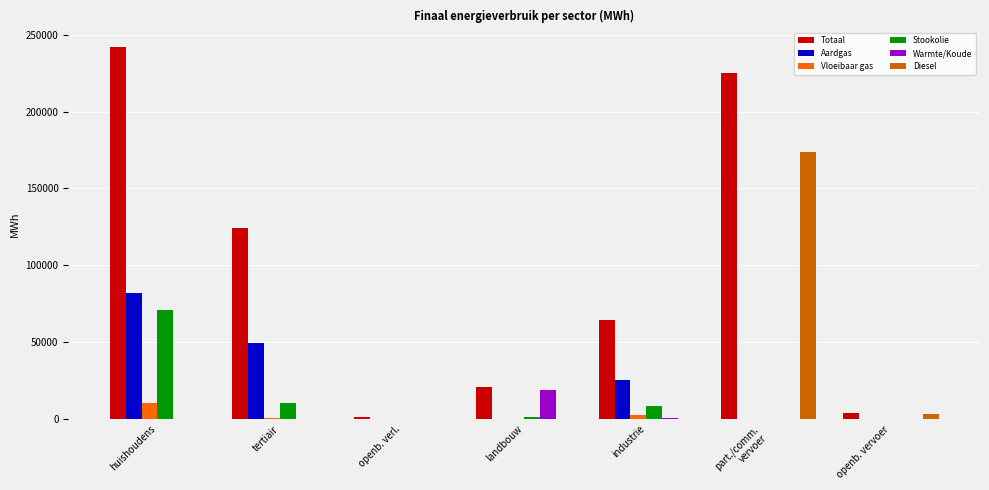

Which label corresponds to the largest value in the chart?

huishoudens